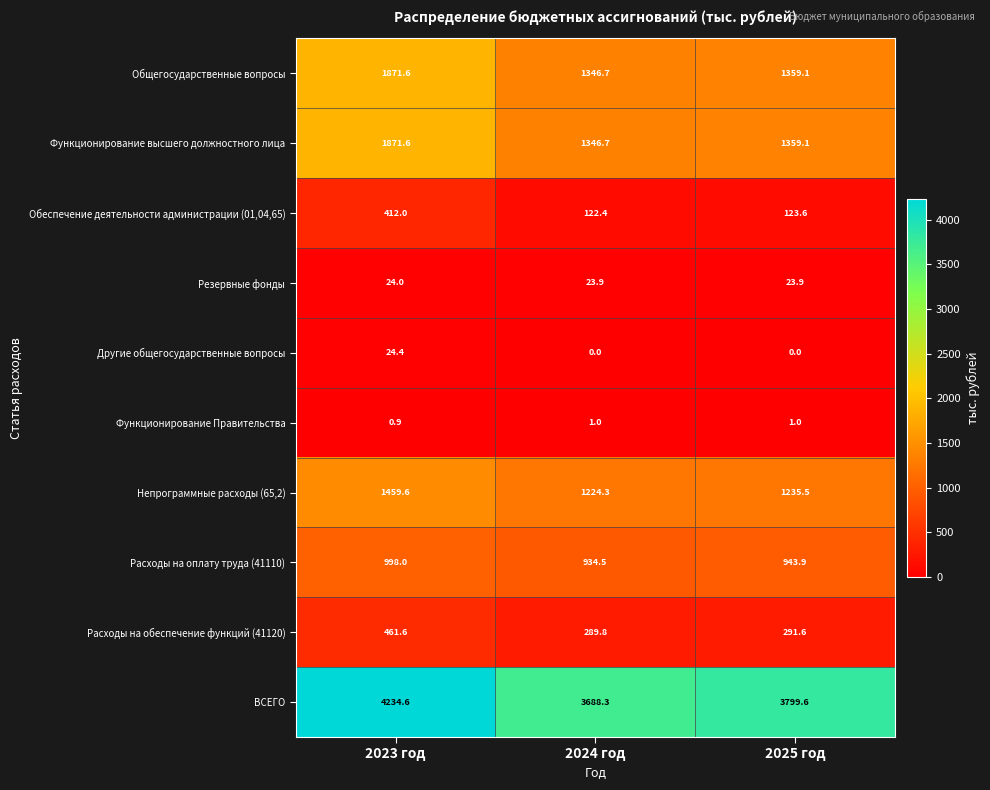

True or false: Другие общегосударственные вопросы has a value of -12.4 at 2025 год.

False